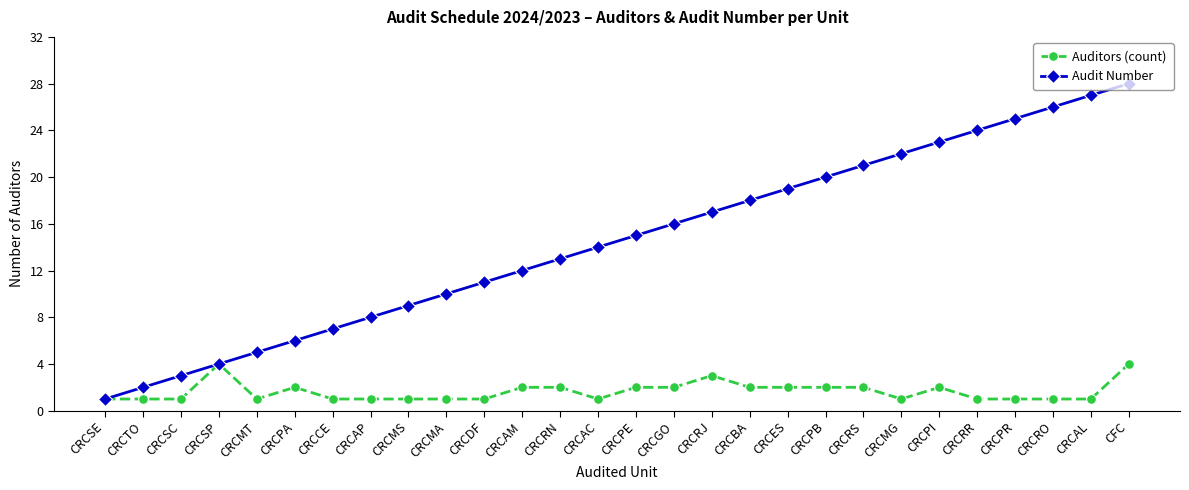

Rank the categories by Audit Number value from lowest to highest.

CRCSE, CRCTO, CRCSC, CRCSP, CRCMT, CRCPA, CRCCE, CRCAP, CRCMS, CRCMA, CRCDF, CRCAM, CRCRN, CRCAC, CRCPE, CRCGO, CRCRJ, CRCBA, CRCES, CRCPB, CRCRS, CRCMG, CRCPI, CRCRR, CRCPR, CRCRO, CRCAL, CFC